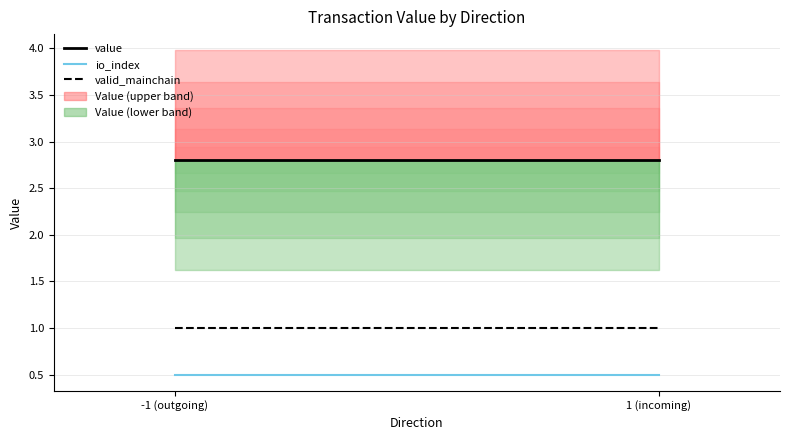

What is the label of the 2nd point from the right?

-1 (outgoing)